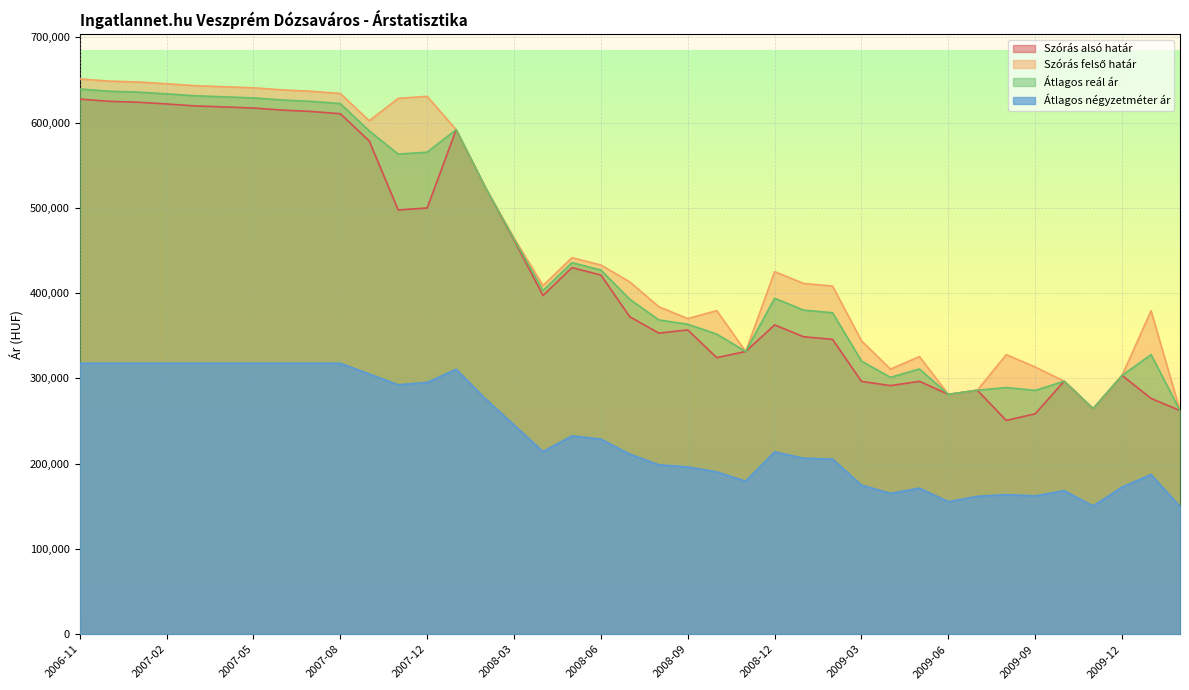

Reading right to left, transcribe all the data shown in this chart.

Szórás alsó határ: 2010-02=262312	2010-01=276585	2009-12=303554	2009-11=264604	2009-10=296805	2009-09=258564	2009-08=250728	2009-07=286157	2009-06=281335	2009-05=296615	2009-04=291604	2009-03=296564	2009-02=345838	2009-01=348900	2008-12=362820	2008-11=331622	2008-10=324408	2008-09=356931	2008-08=353188	2008-07=372280	2008-06=421329	2008-05=430000	2008-04=397271	2008-03=462333	2008-02=524665	2008-01=591783	2007-12=499947	2007-11=497614	2007-10=578535	2007-08=610510	2007-07=613129	2007-06=614752	2007-05=617202	2007-04=618434	2007-03=619671	2007-02=621952	2007-01=624039	2006-12=625088	2006-11=627620
Szórás felső határ: 2010-02=262312	2010-01=379389	2009-12=303554	2009-11=264604	2009-10=296805	2009-09=313364	2009-08=327920	2009-07=286157	2009-06=281335	2009-05=325629	2009-04=310946	2009-03=344124	2009-02=408340	2009-01=411402	2008-12=425322	2008-11=331622	2008-10=379544	2008-09=370189	2008-08=384122	2008-07=413200	2008-06=433025	2008-05=441696	2008-04=408967	2008-03=464673	2008-02=524665	2008-01=591783	2007-12=630881	2007-11=628548	2007-10=602251	2007-08=634226	2007-07=636845	2007-06=638468	2007-05=640918	2007-04=642150	2007-03=643387	2007-02=645668	2007-01=647755	2006-12=648804	2006-11=651336
Átlagos reál ár: 2010-02=262312	2010-01=327987	2009-12=303554	2009-11=264604	2009-10=296805	2009-09=285964	2009-08=289324	2009-07=286157	2009-06=281335	2009-05=311122	2009-04=301275	2009-03=320344	2009-02=377089	2009-01=380151	2008-12=394071	2008-11=331622	2008-10=351976	2008-09=363560	2008-08=368655	2008-07=392740	2008-06=427177	2008-05=435848	2008-04=403119	2008-03=463503	2008-02=524665	2008-01=591783	2007-12=565414	2007-11=563081	2007-10=590393	2007-08=622368	2007-07=624987	2007-06=626610	2007-05=629060	2007-04=630292	2007-03=631529	2007-02=633810	2007-01=635897	2006-12=636946	2006-11=639478
Átlagos négyzetméter ár: 2010-02=149683	2010-01=187267	2009-12=172617	2009-11=150337	2009-10=168437	2009-09=162238	2009-08=163763	2009-07=161735	2009-06=155489	2009-05=171286	2009-04=165220	2009-03=174834	2009-02=205431	2009-01=206473	2008-12=213839	2008-11=179515	2008-10=190359	2008-09=196205	2008-08=198712	2008-07=211177	2008-06=228850	2008-05=232706	2008-04=214236	2008-03=245411	2008-02=276585	2008-01=310798	2007-12=295367	2007-11=292572	2007-10=305208	2007-08=317844	2007-07=317844	2007-06=317844	2007-05=317844	2007-04=317844	2007-03=317844	2007-02=317844	2007-01=317844	2006-12=317844	2006-11=317844